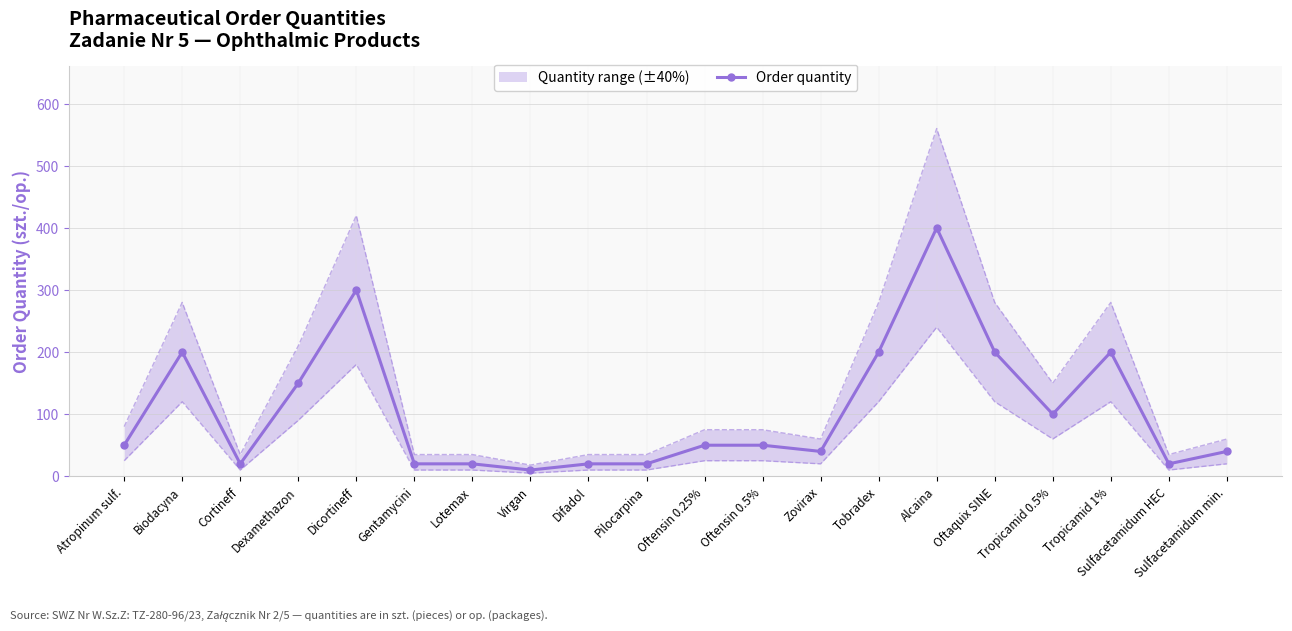

Count the number of categories in the chart.

20